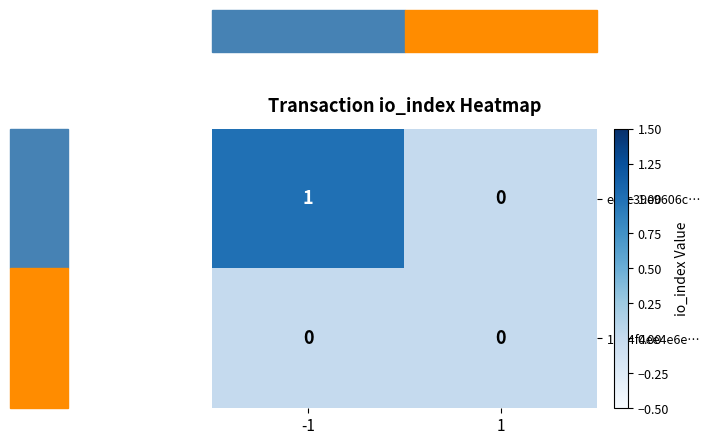

Which series has the largest range (max minus min)?

ee6c39e9606c…